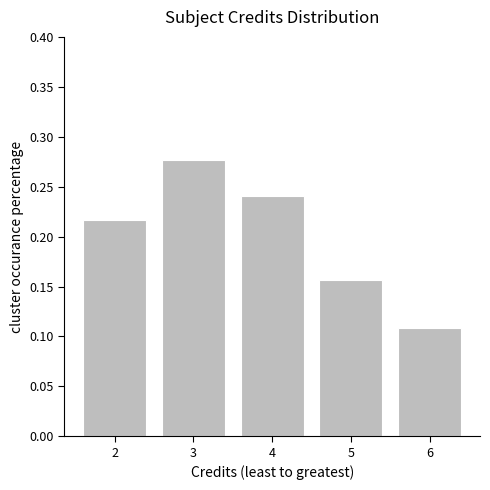

What is the sum of the values at 4 and 3?

0.5